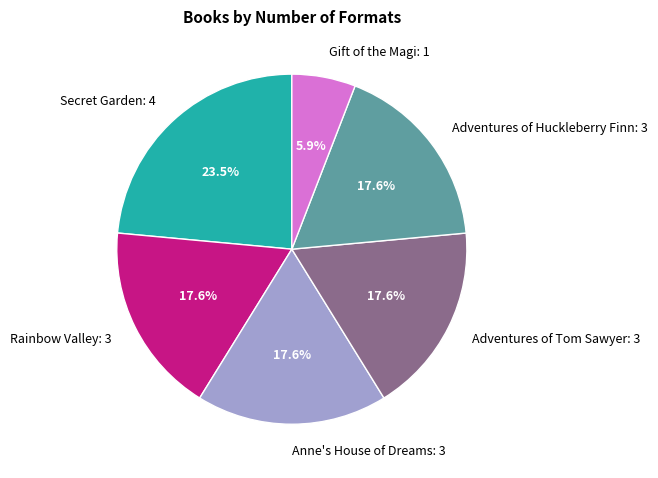

Which category has the biggest portion of the pie?

Secret Garden